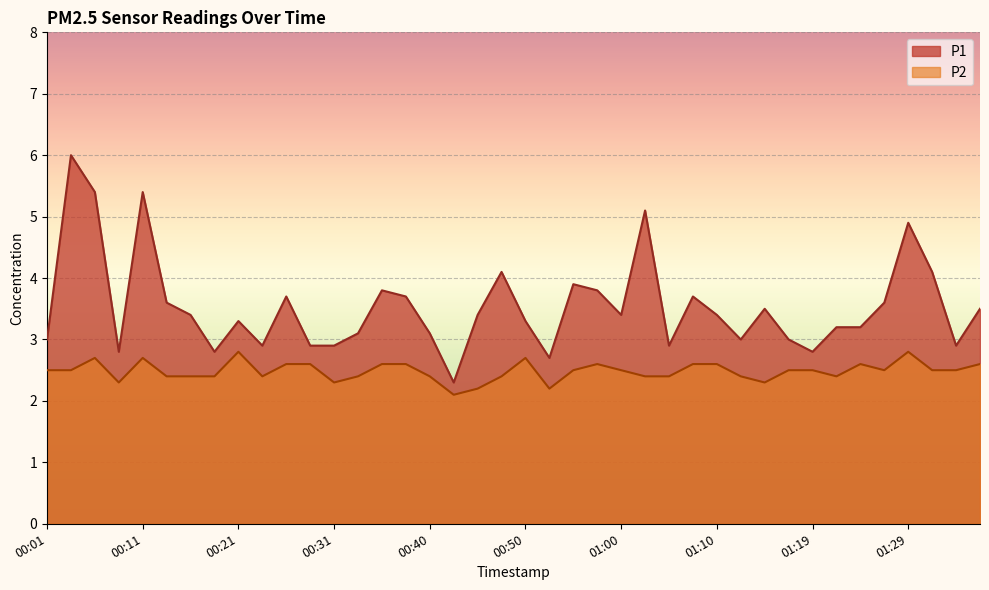

What is the sum of the P1 values at 00:33 and 01:00?

6.5